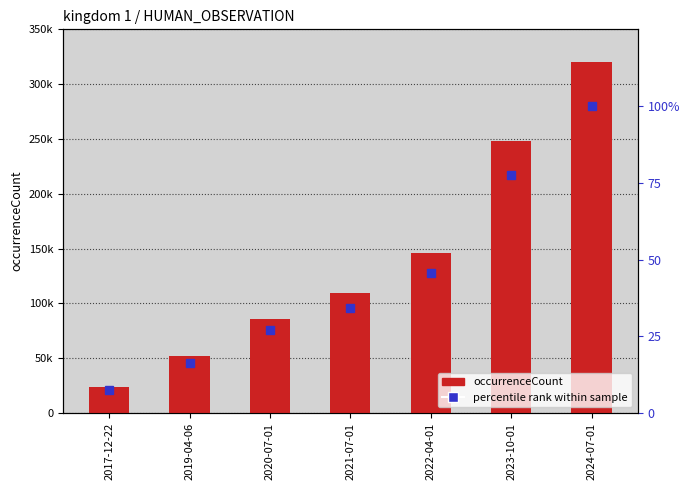

What is the total value across all series at 2023-10-01?

248011.4